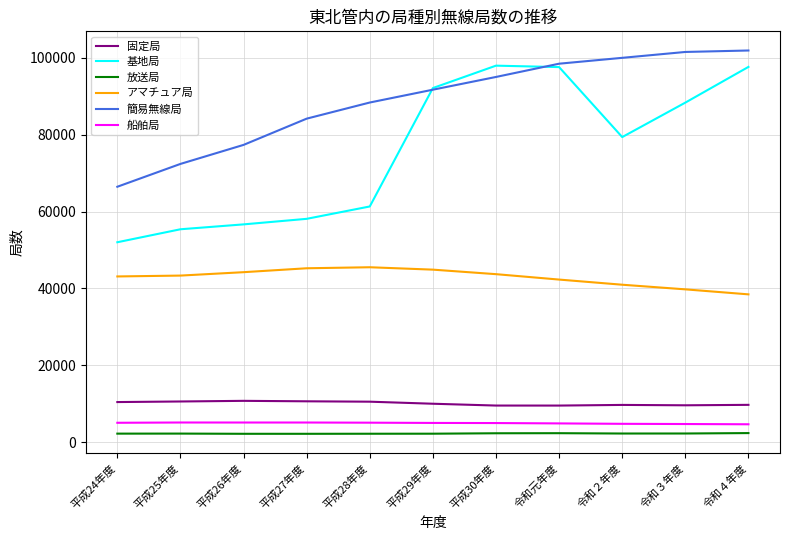

True or false: アマチュア局 and 固定局 intersect in this chart.

False